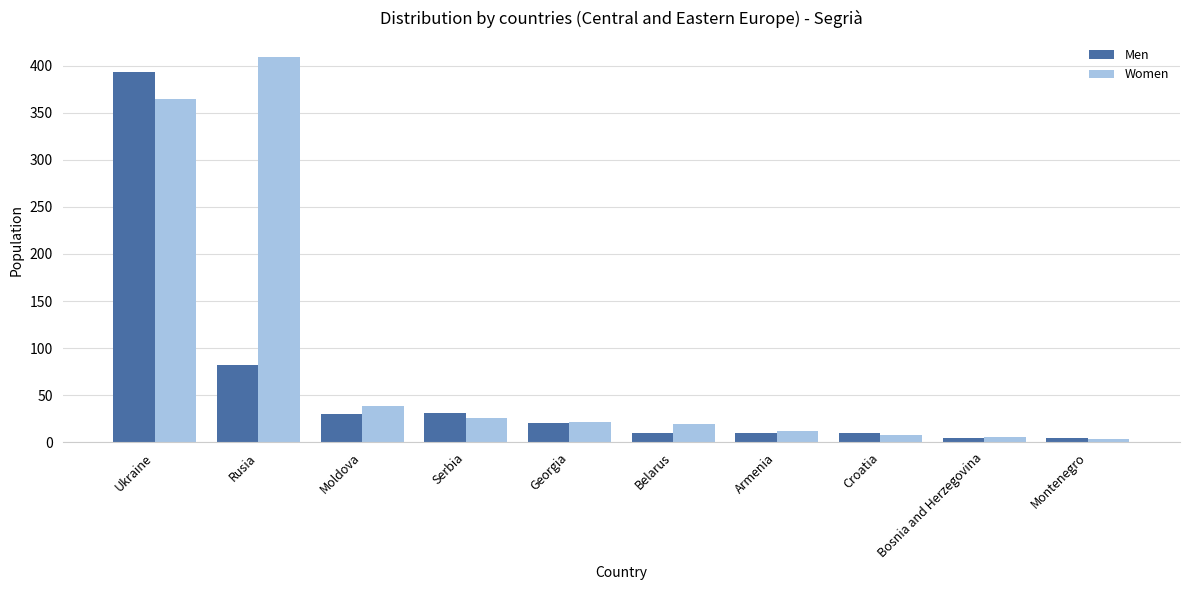

At how many categories does at least one series exceed 289?

2